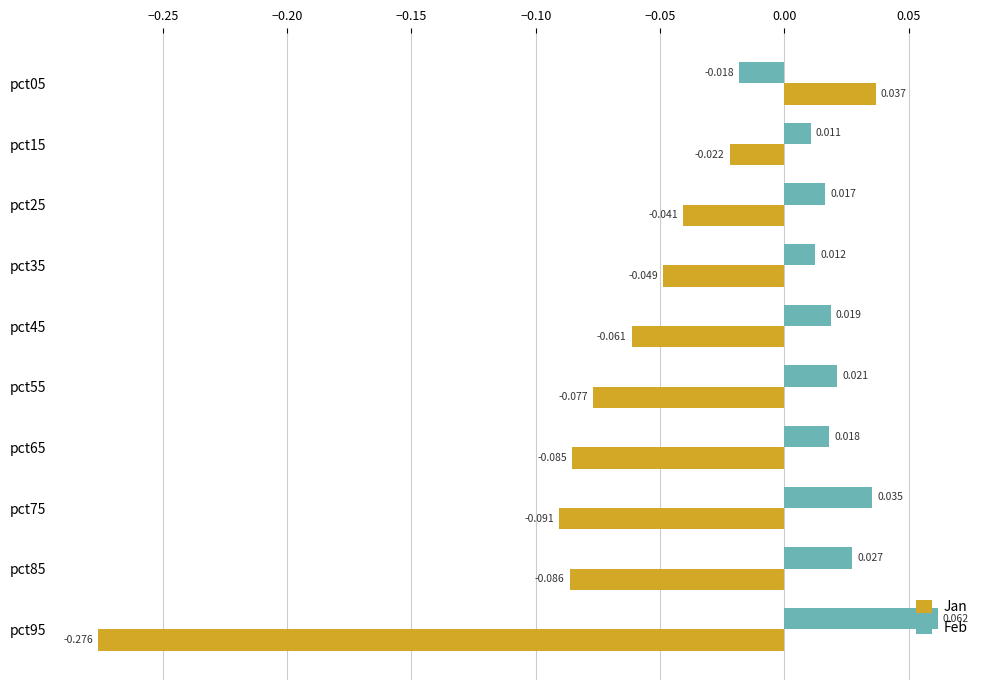

Rank the series by their average value, from highest to lowest.

Feb, Jan